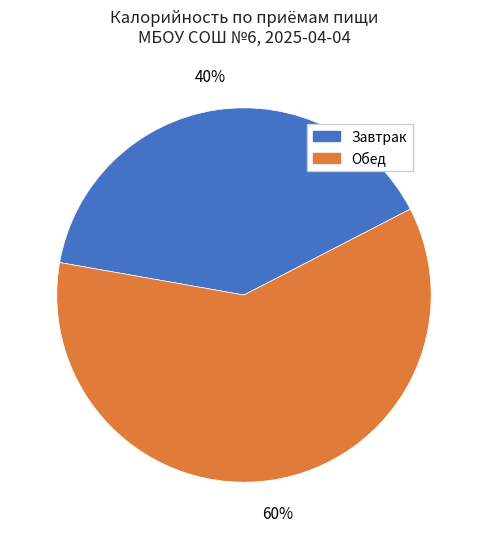

Approximately how many times larger is the value at Обед compared to Завтрак?

1.5